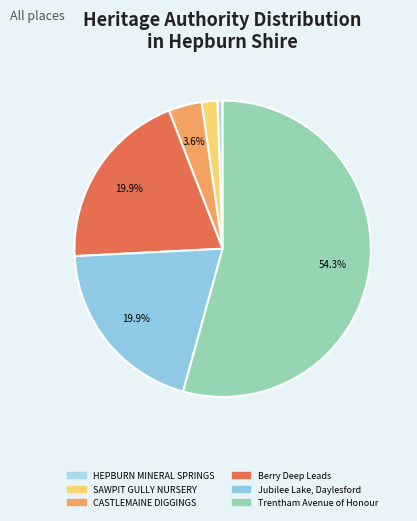

How many segments does this pie chart have?

6